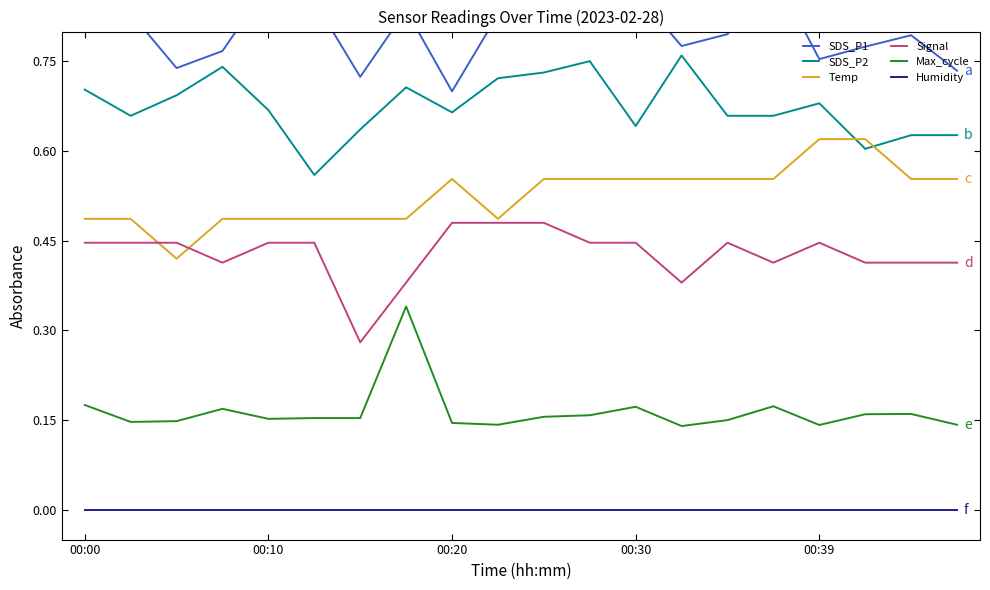

True or false: Signal has a value of 0.6 at 00:10.

False